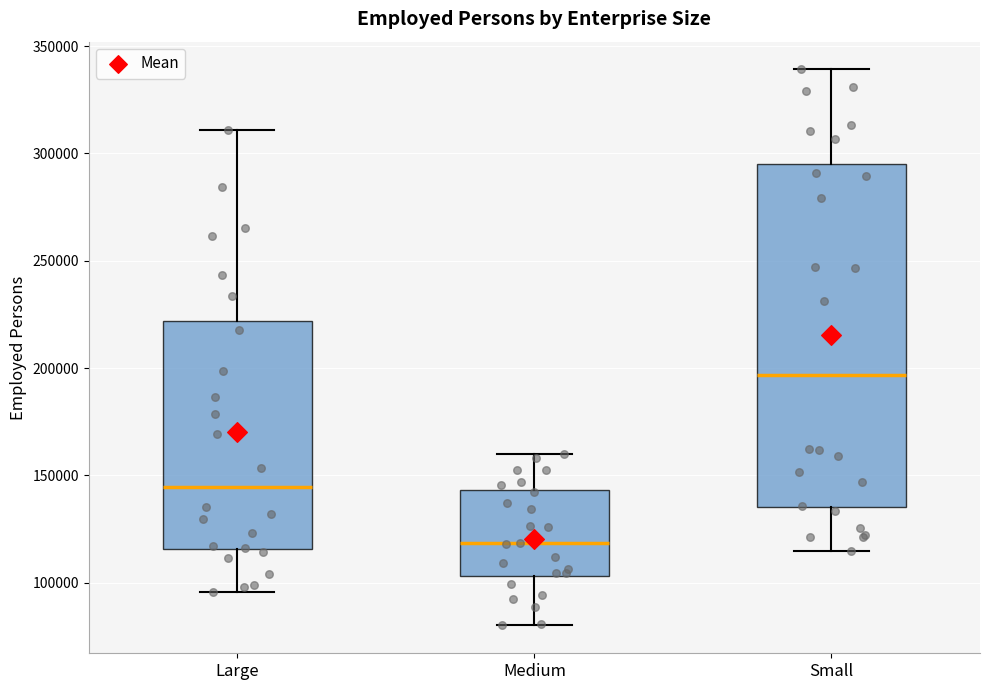

Reading left to right, read every box against the y-axis: the position of its median line, the range the box covers, and the ends of its whiskers. The values are not printed on the chart, so give them approximately, as read against the axis.

Large: median 145000, box 115000 to 220000, whiskers 95000 to 310000
Medium: median 120000, box 105000 to 145000, whiskers 80000 to 160000
Small: median 195000, box 135000 to 295000, whiskers 115000 to 340000